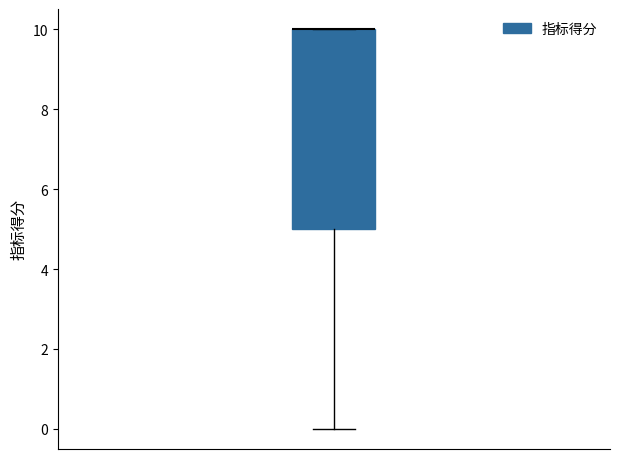

Read this box plot against the y-axis: the position of the median line, the range covered by the box, and the ends of both whiskers. The values are not printed on the chart, so give them approximately, as read against the axis.

median 10 (drawn on the box's upper edge), box 5 to 10, whiskers 0 to 10